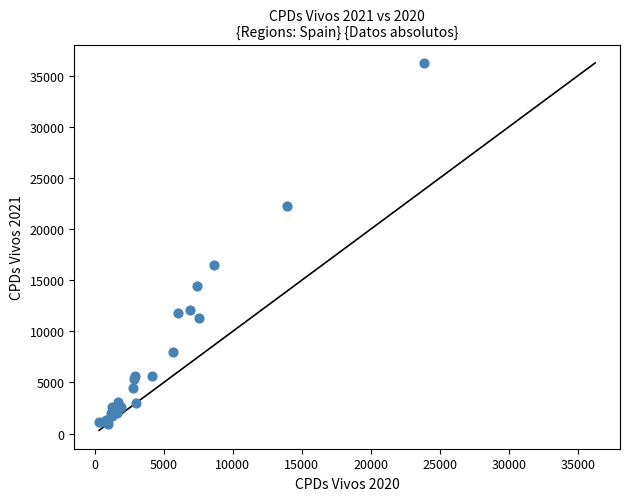

What Y value in the scatter plot is closest to 18590?

16537